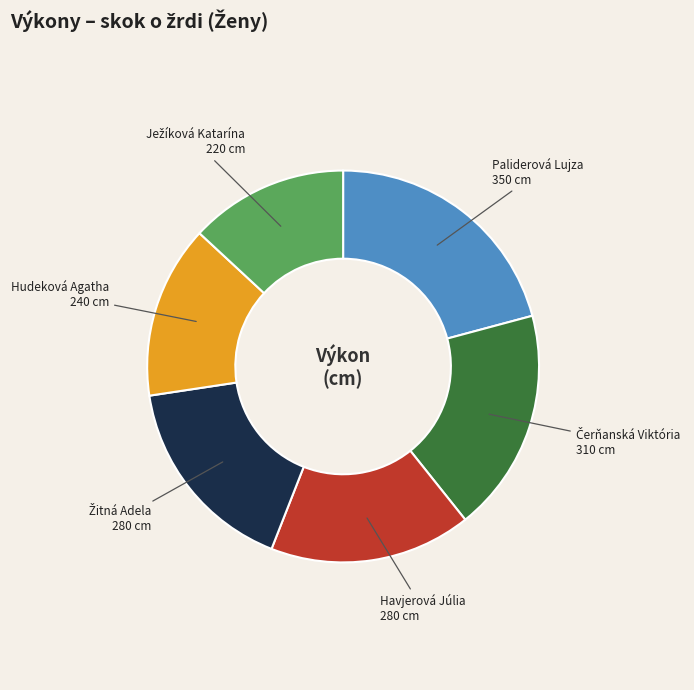

Does any single category account for the majority?

No